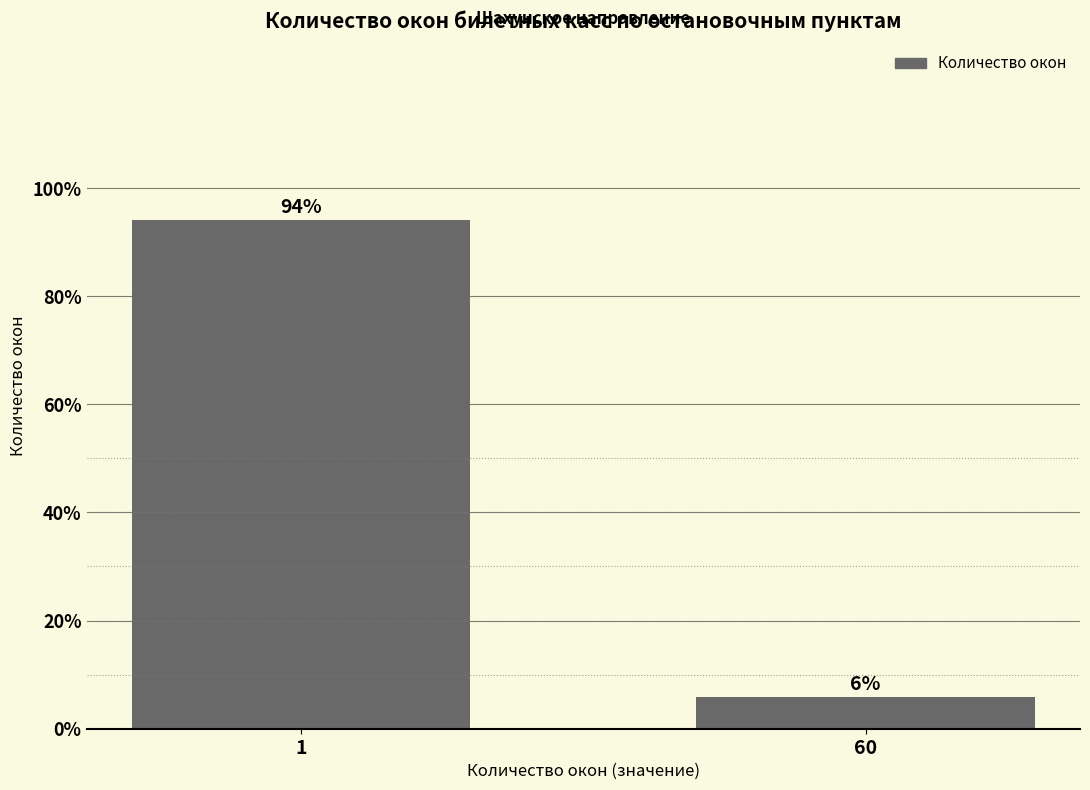

Read the value at 1.

94.1